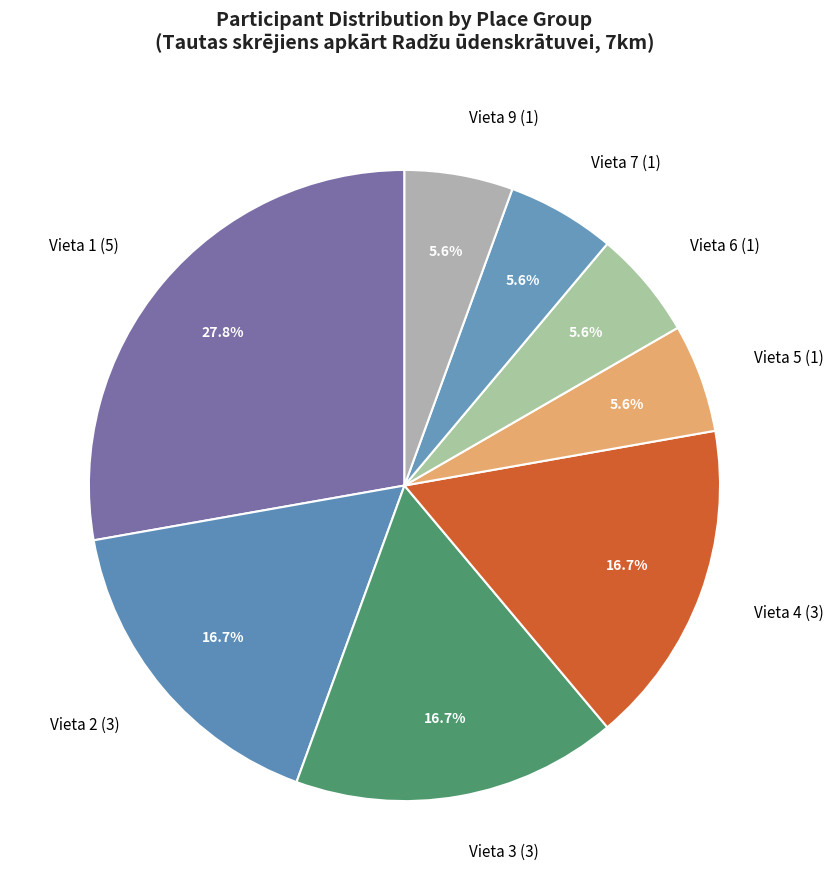

Combined, do Vieta 9 and Vieta 4 account for over 50%?

No